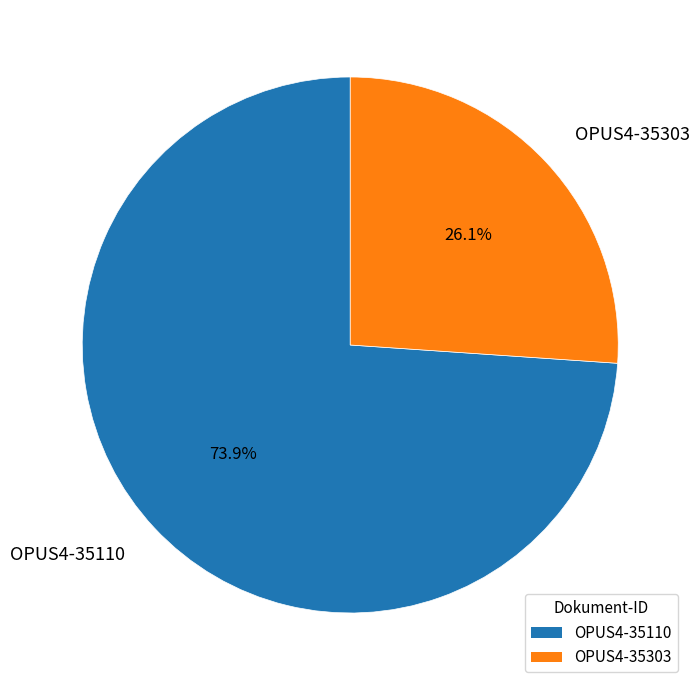

The OPUS4-35110 slice represents 74% of the pie. True or false?

True